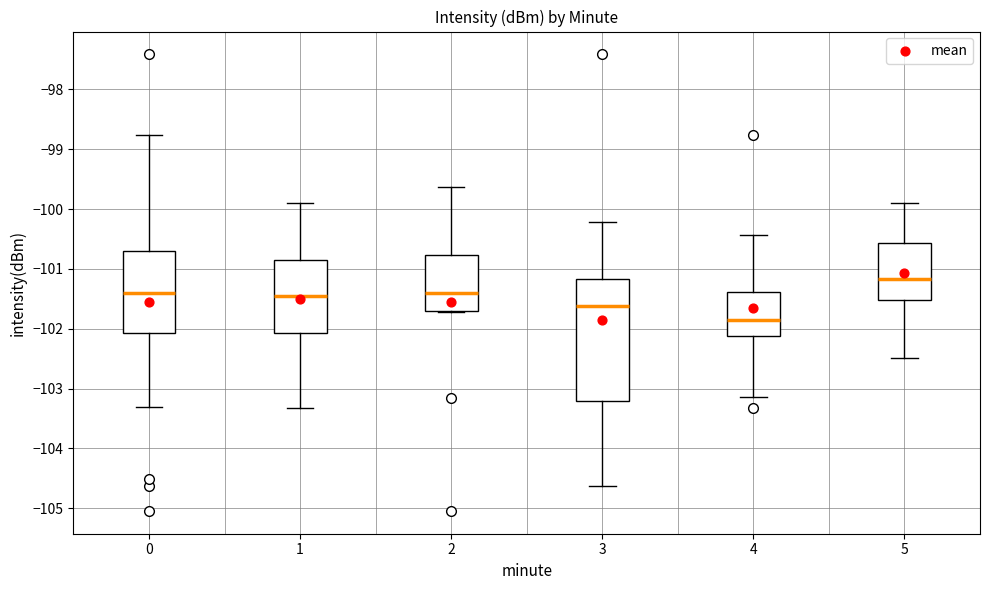

Reading left to right, read every box against the y-axis: the position of its median line, the range the box covers, and the ends of its whiskers. The values are not printed on the chart, so give them approximately, as read against the axis.

0: median -101.4, box -102.1 to -100.7, whiskers -103.3 to -98.8
1: median -101.5, box -102.1 to -100.9, whiskers -103.3 to -99.9
2: median -101.4, box -101.7 to -100.8, whiskers -101.7 to -99.6
3: median -101.6, box -103.2 to -101.2, whiskers -104.6 to -100.2
4: median -101.9, box -102.1 to -101.4, whiskers -103.1 to -100.4
5: median -101.2, box -101.5 to -100.6, whiskers -102.5 to -99.9